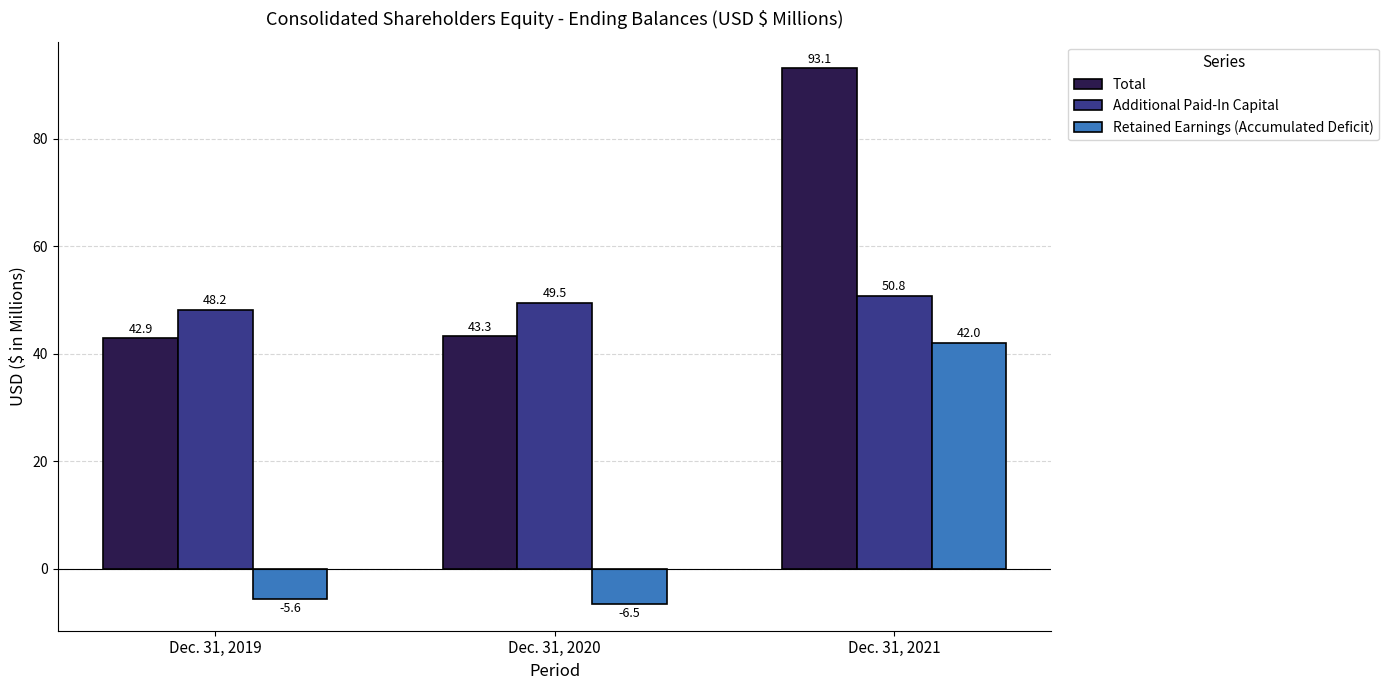

Rank the series by their maximum value, from lowest to highest.

Retained Earnings (Accumulated Deficit), Additional Paid-In Capital, Total